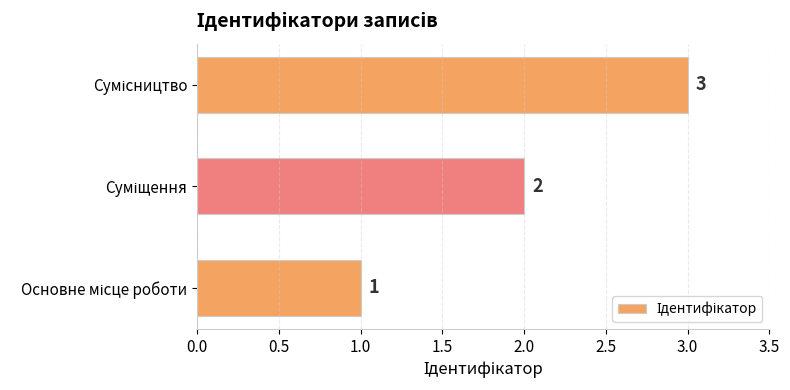

What is the maximum value shown in the chart?

3